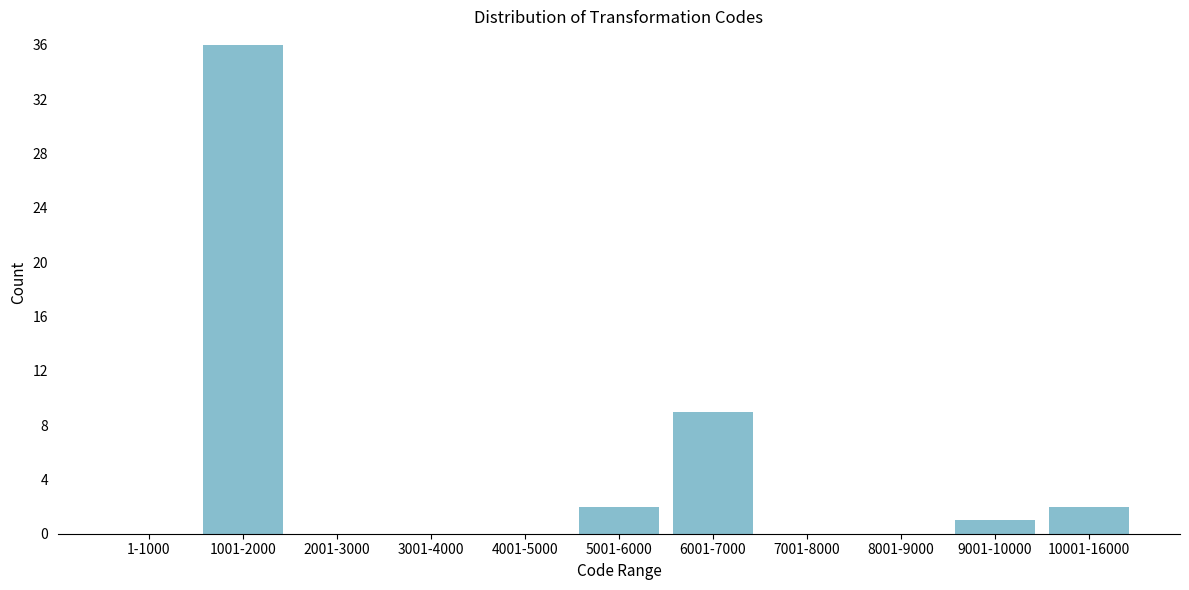

Reading left to right, list all the values displayed in this chart.

1-1000=0	1001-2000=36	2001-3000=0	3001-4000=0	4001-5000=0	5001-6000=2	6001-7000=9	7001-8000=0	8001-9000=0	9001-10000=1	10001-16000=2